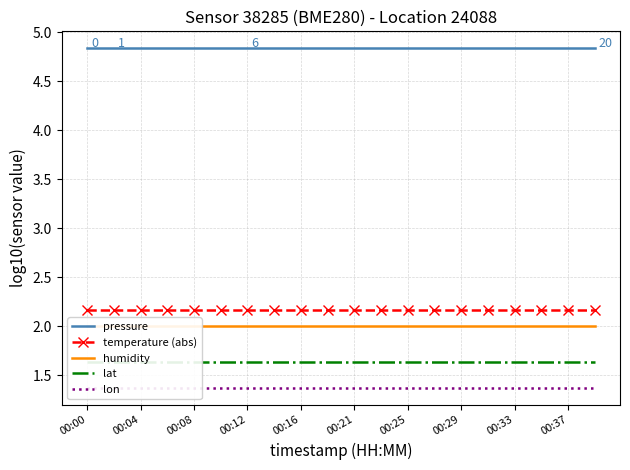

What is the smallest value displayed?

1.4